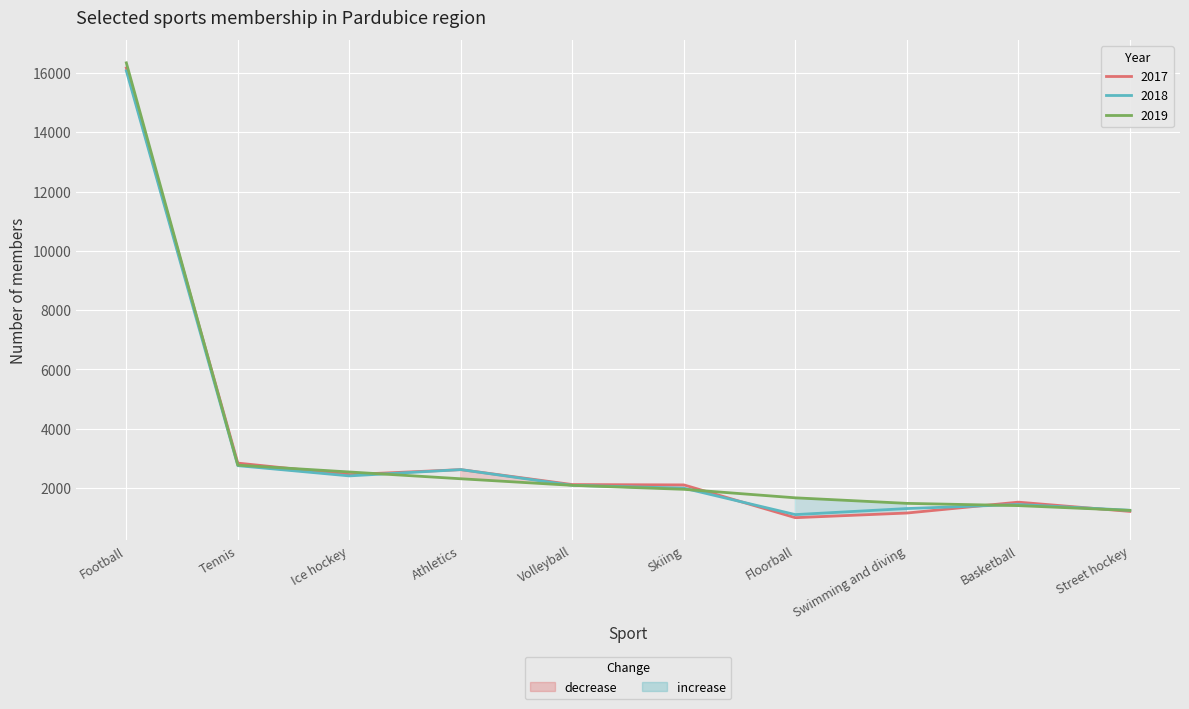

At which label does 2018 reach its minimum?

Floorball